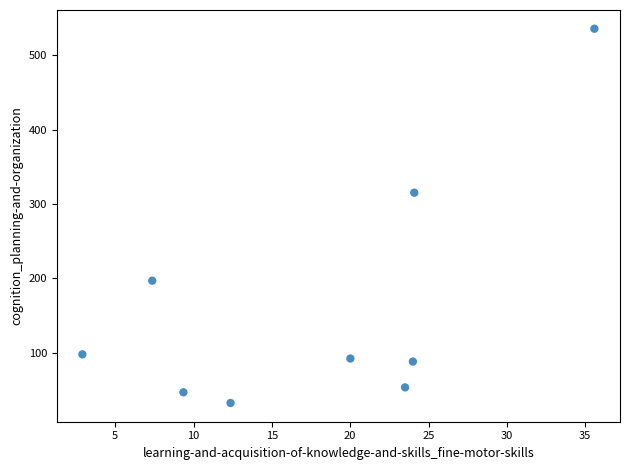

What is the average X value?

17.7